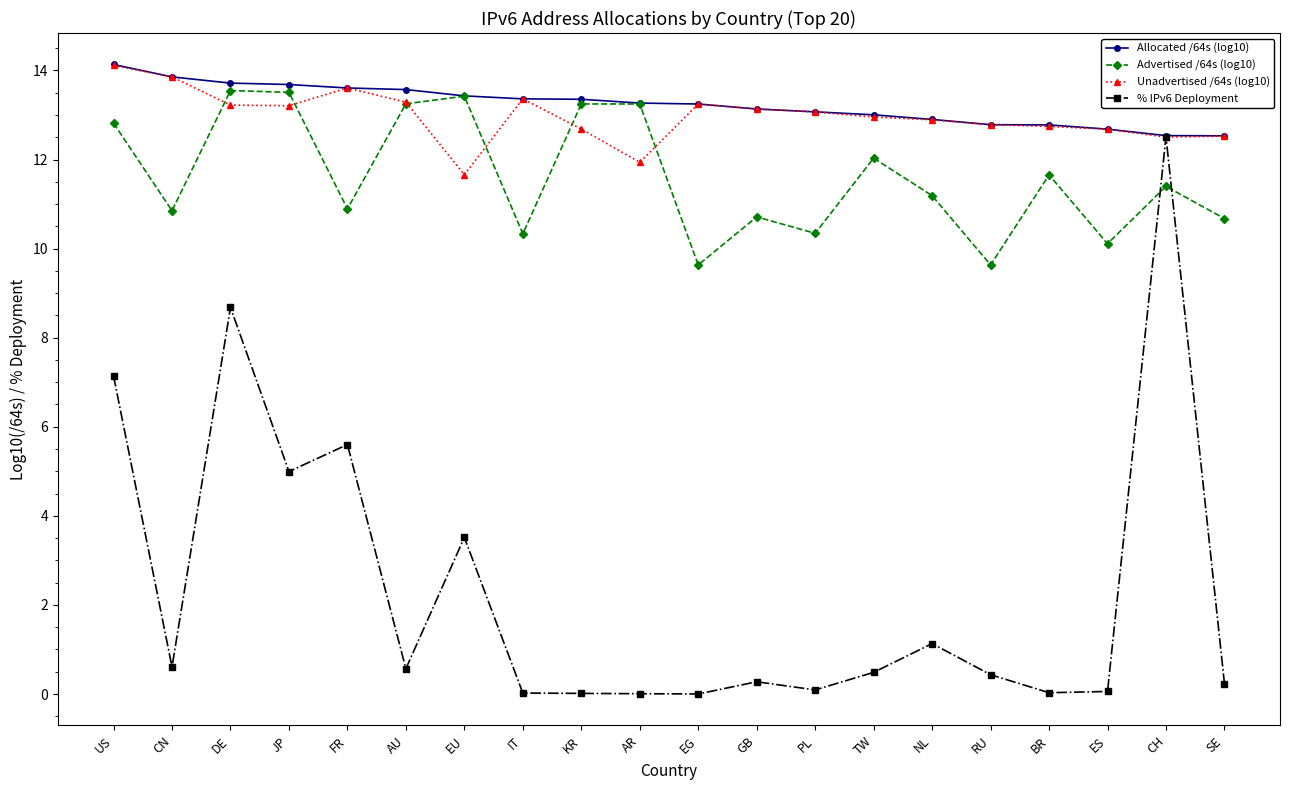

What is the total value across all series at AU?

40.7